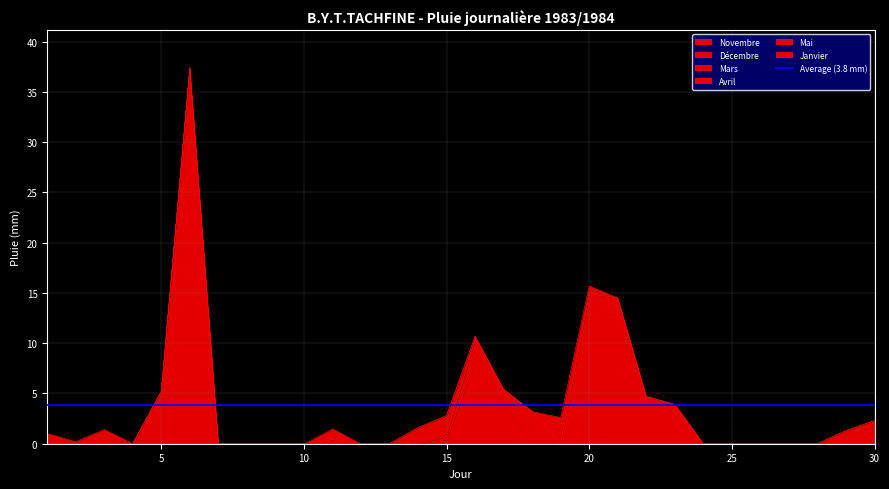

How many interior local peaks does the Novembre series have?

2